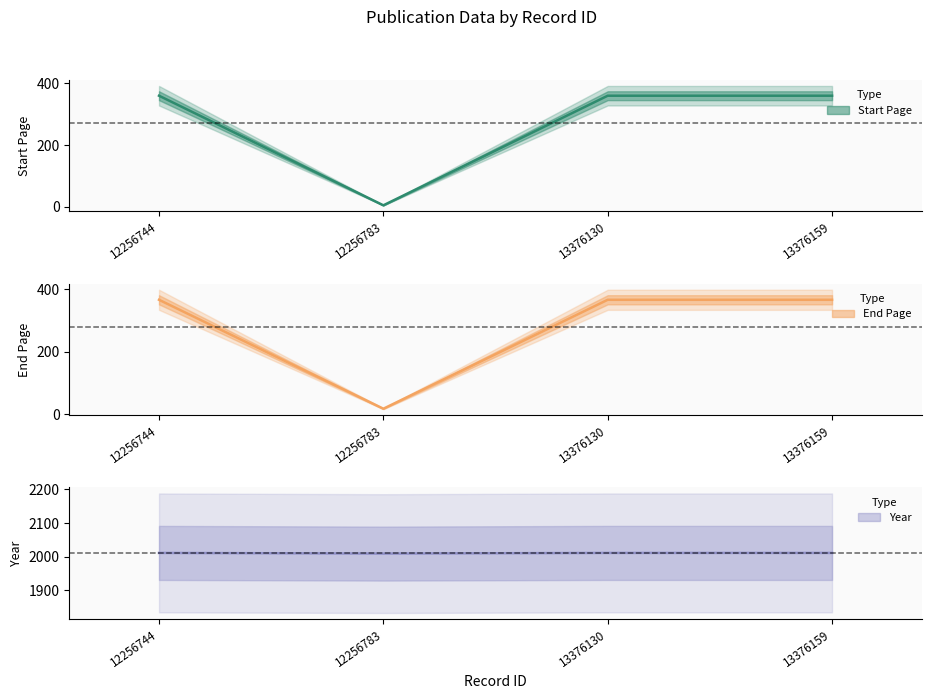

What is the value of the Year point at the 4th from the left?

2011